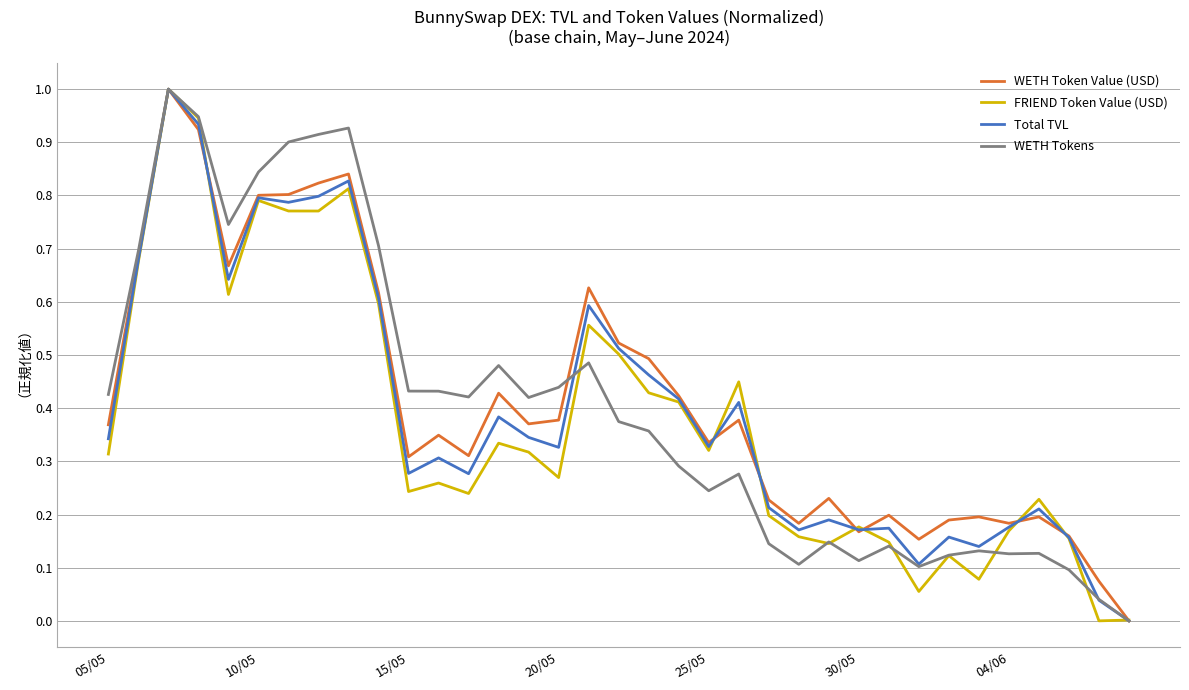

What is the greatest value displayed?

1.0